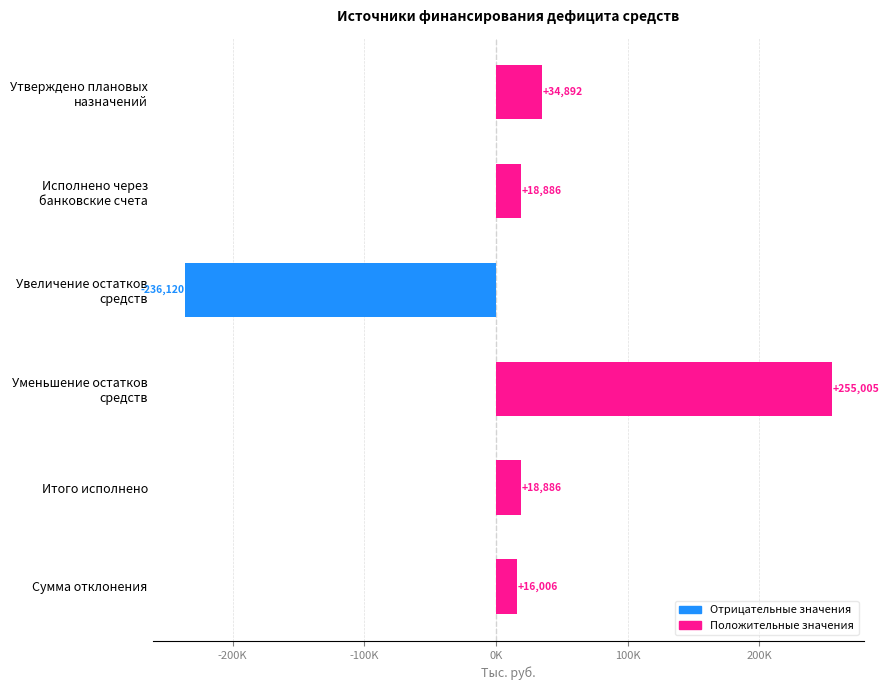

Does the chart contain any negative values?

Yes